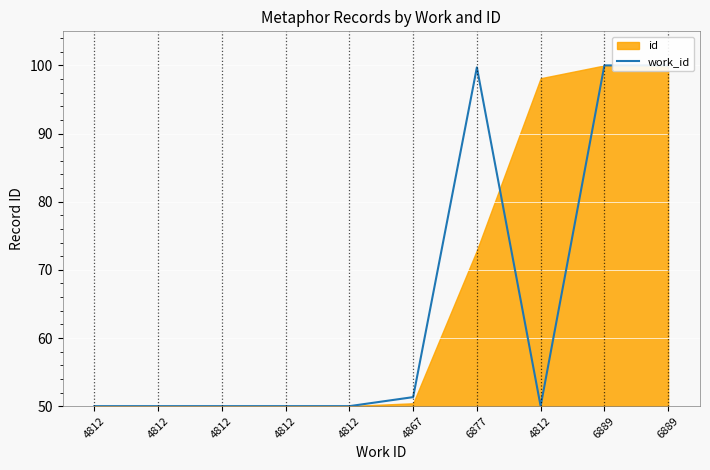

What is the label of the 1st point from the right?

6889